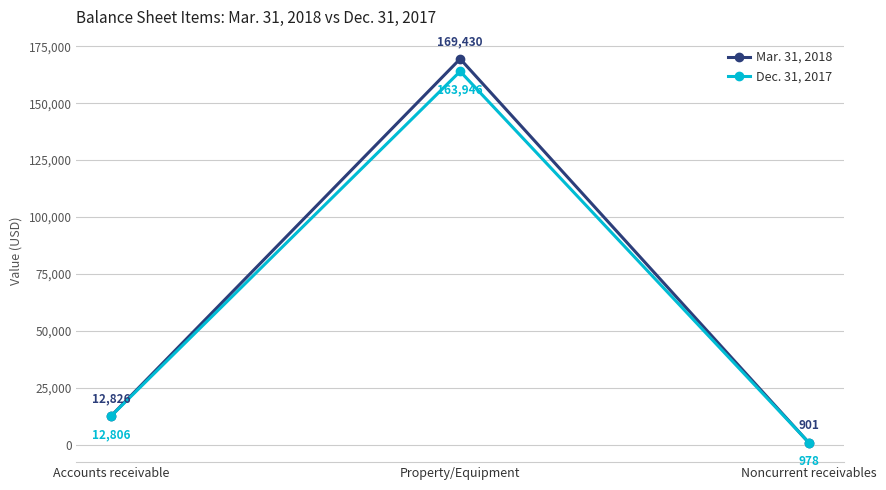

Which series changed the most between Accounts receivable and Property/Equipment?

Mar. 31, 2018